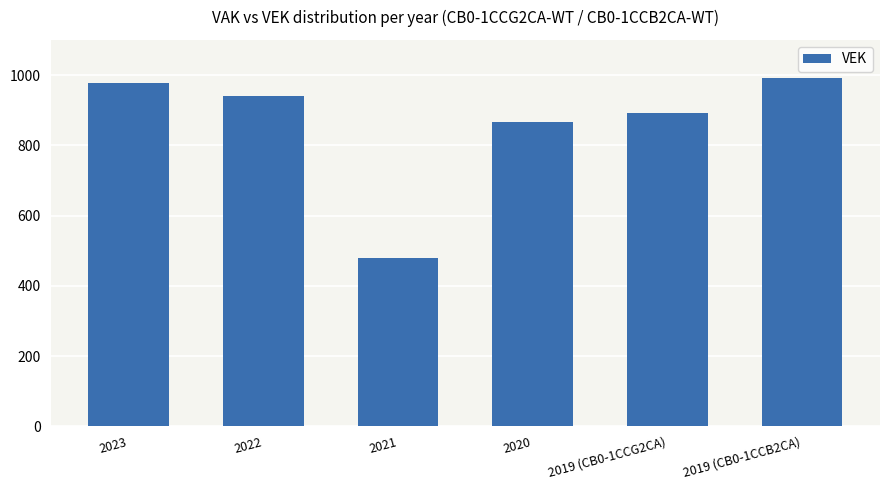

What is the ratio of the value at 2019 (CB0-1CCB2CA) to the value at 2022?

1.1